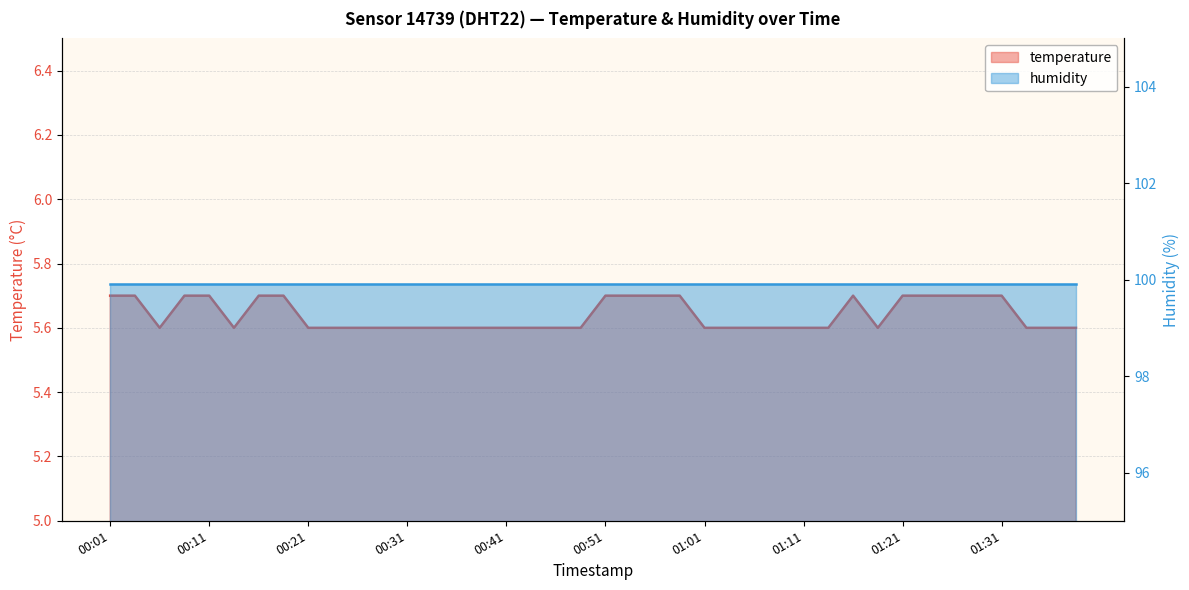

Count the number of categories in the chart.

40